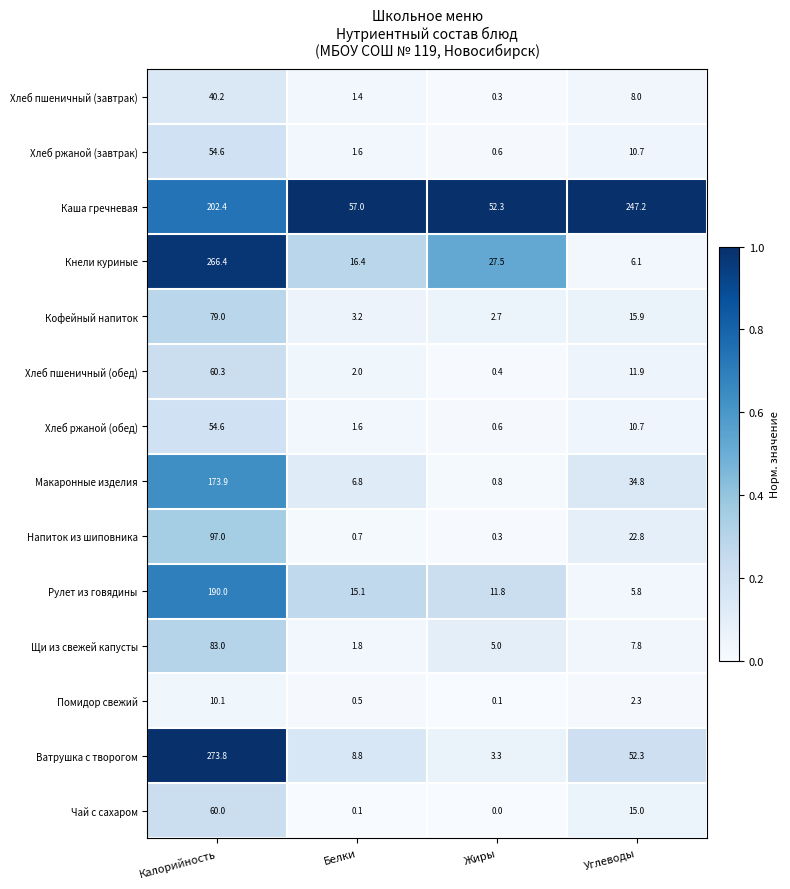

At how many categories does at least one series exceed 0?

4